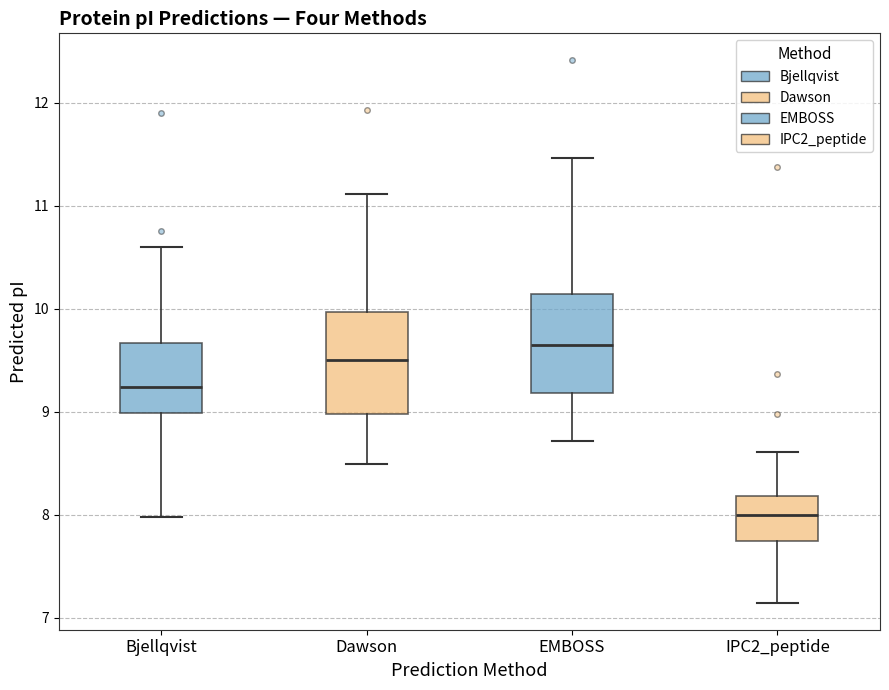

Reading left to right, read every box against the y-axis: the position of its median line, the range the box covers, and the ends of its whiskers. The values are not printed on the chart, so give them approximately, as read against the axis.

Bjellqvist: median 9.2, box 9.0 to 9.7, whiskers 8.0 to 10.6
Dawson: median 9.5, box 9.0 to 10.0, whiskers 8.5 to 11.1
EMBOSS: median 9.6, box 9.2 to 10.1, whiskers 8.7 to 11.5
IPC2_peptide: median 8.0, box 7.7 to 8.2, whiskers 7.1 to 8.6